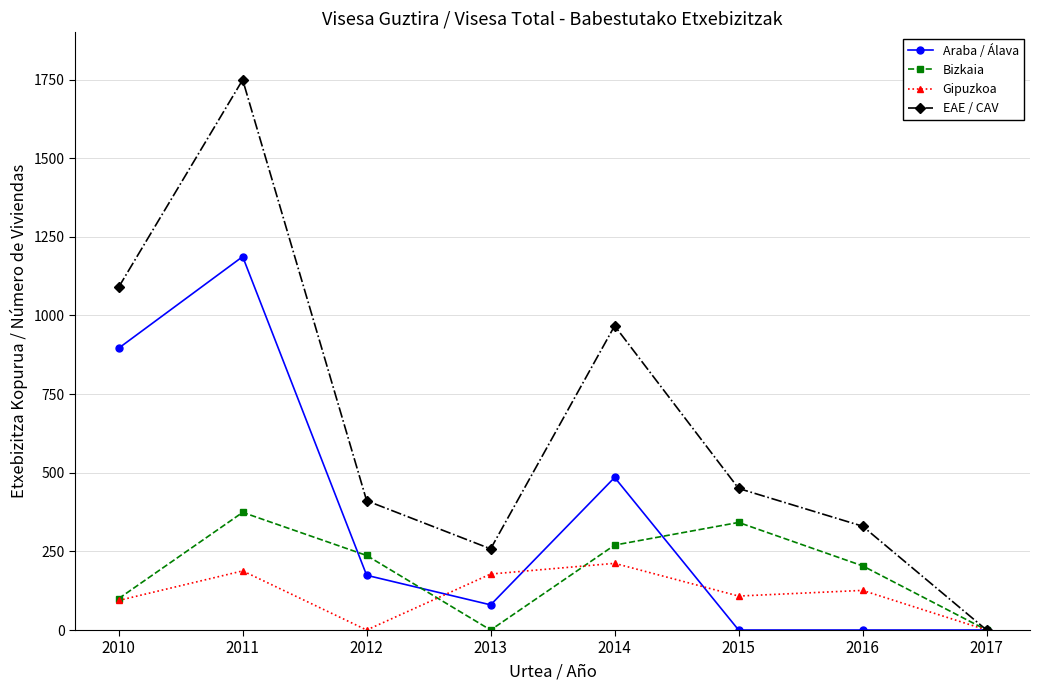

Which series has the widest spread of values?

EAE / CAV